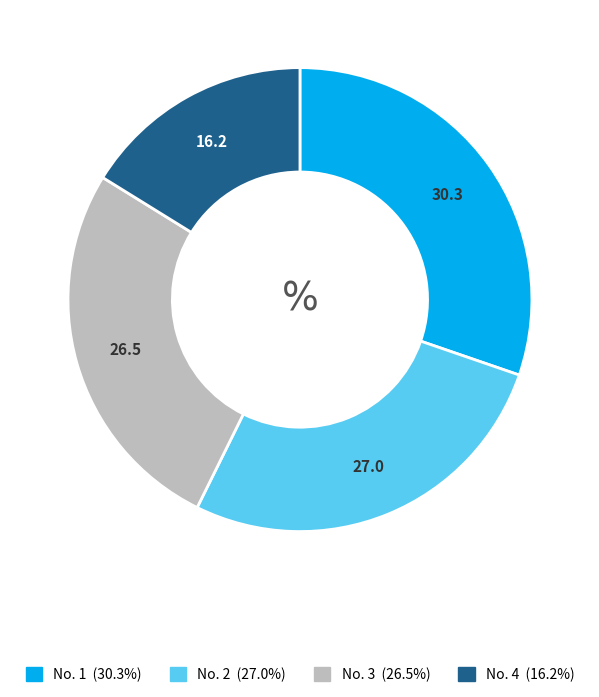

Is there a majority slice in this chart?

No